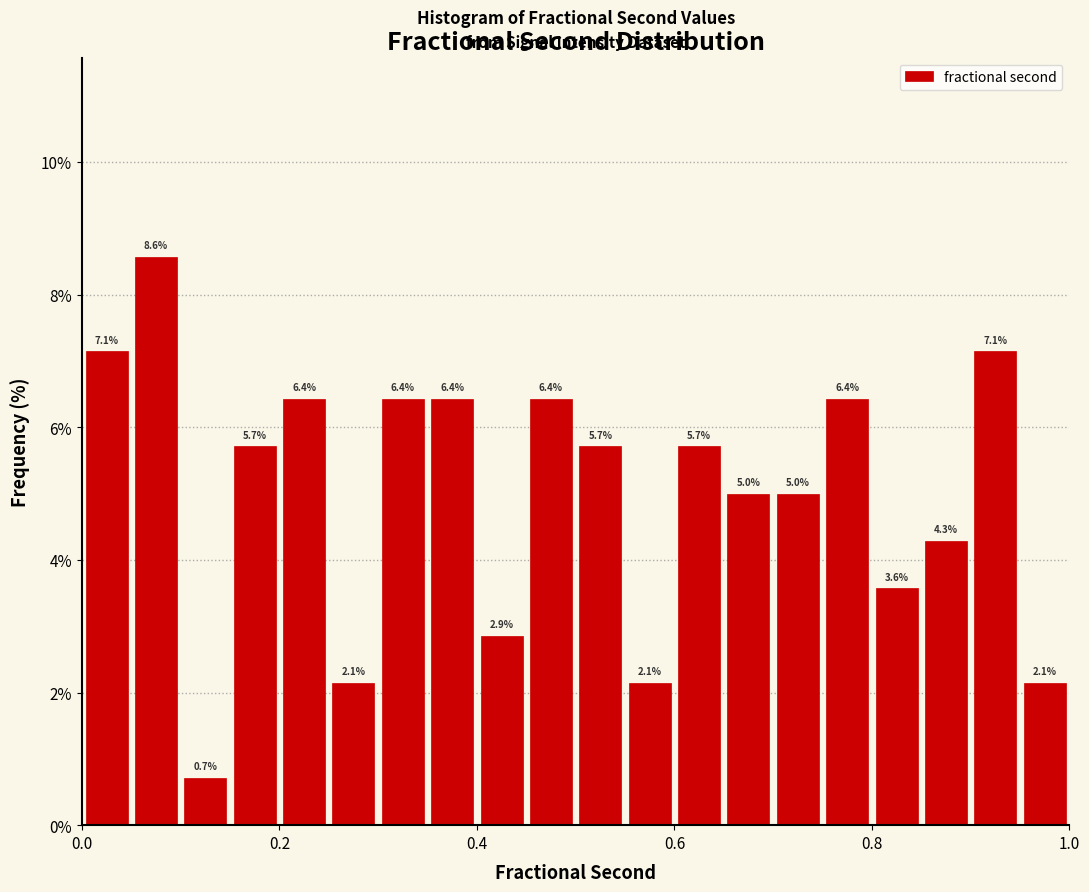

Read against the x-axis, roughly where is the centre of the tallest bar?

0.08